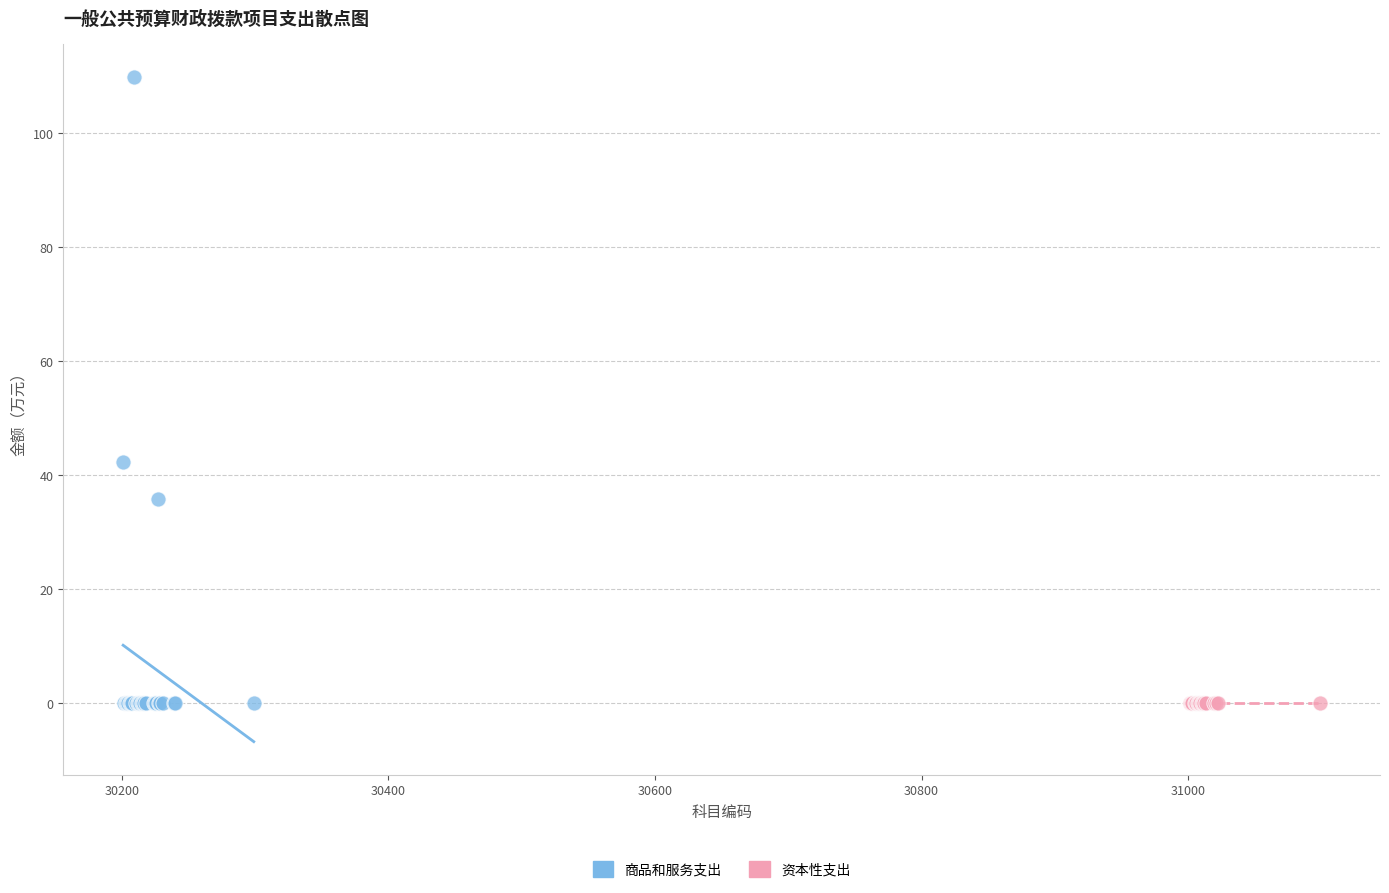

Which series reaches the maximum Y coordinate?

商品和服务支出